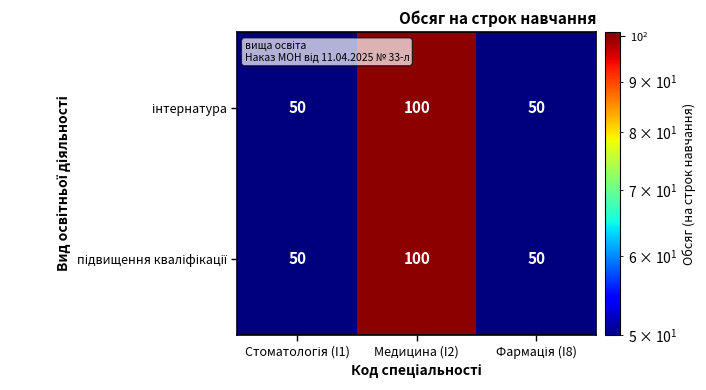

At which category is the sum across all series the highest?

Медицина (I2)